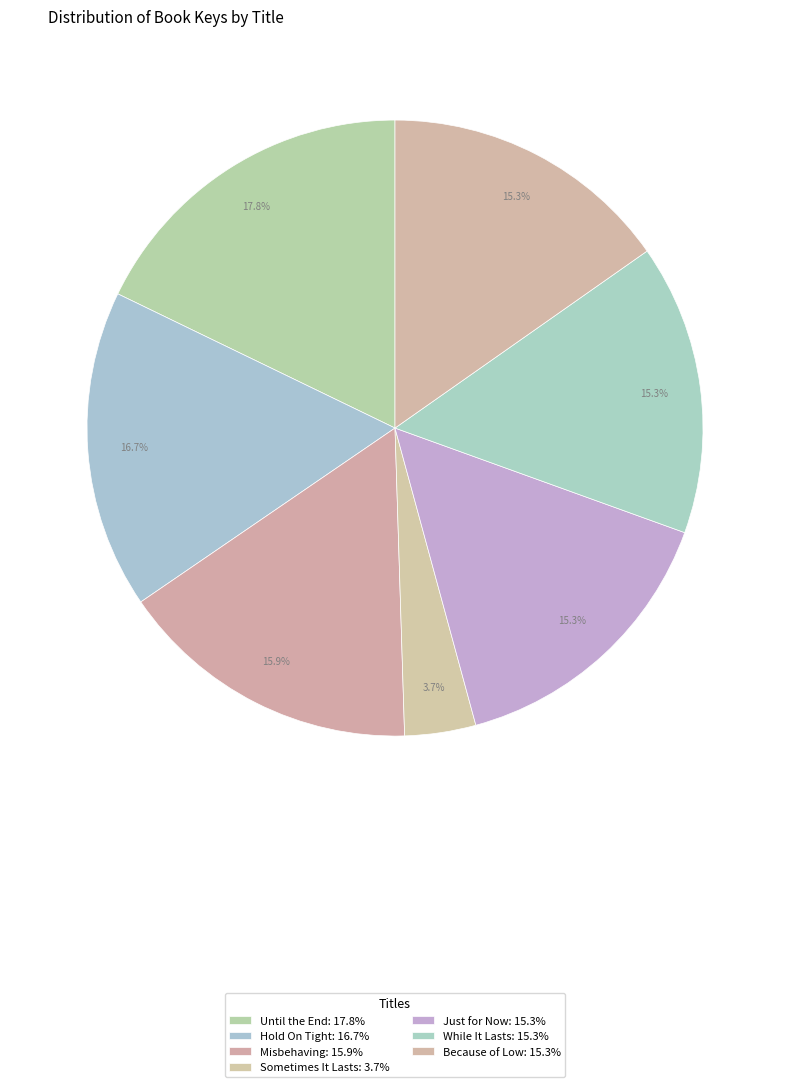

How many segments does this pie chart have?

7